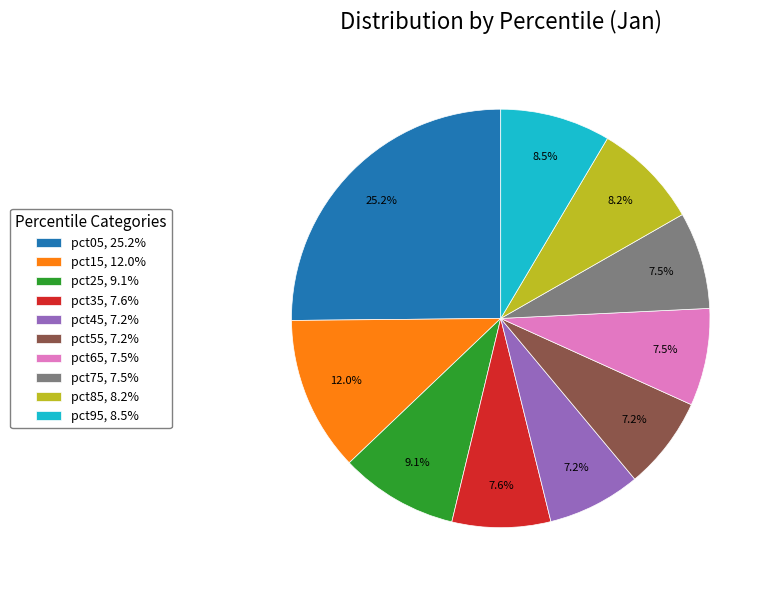

To the nearest percent, what is the combined percentage of pct65 and pct55?

15%